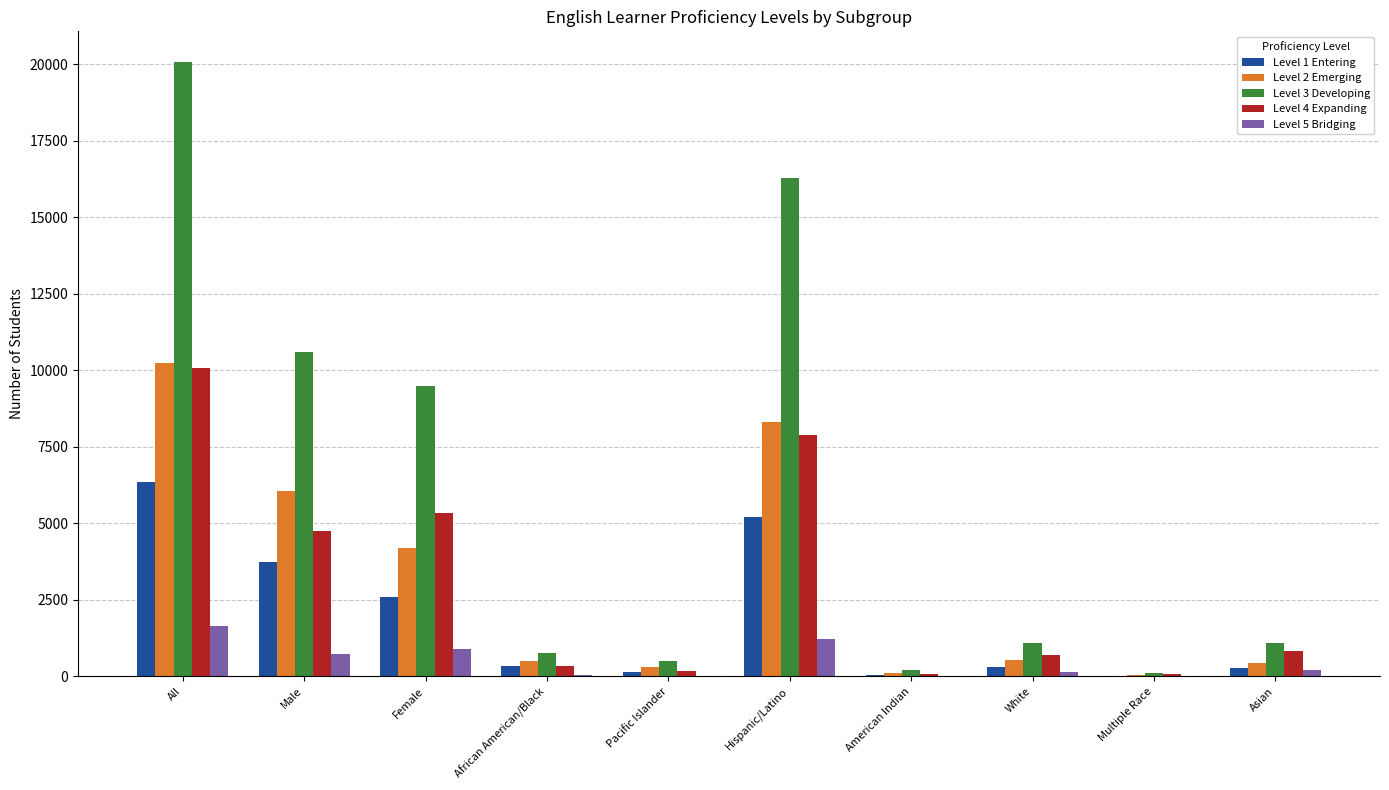

Which series changed the most between Hispanic/Latino and American Indian?

Level 3 Developing